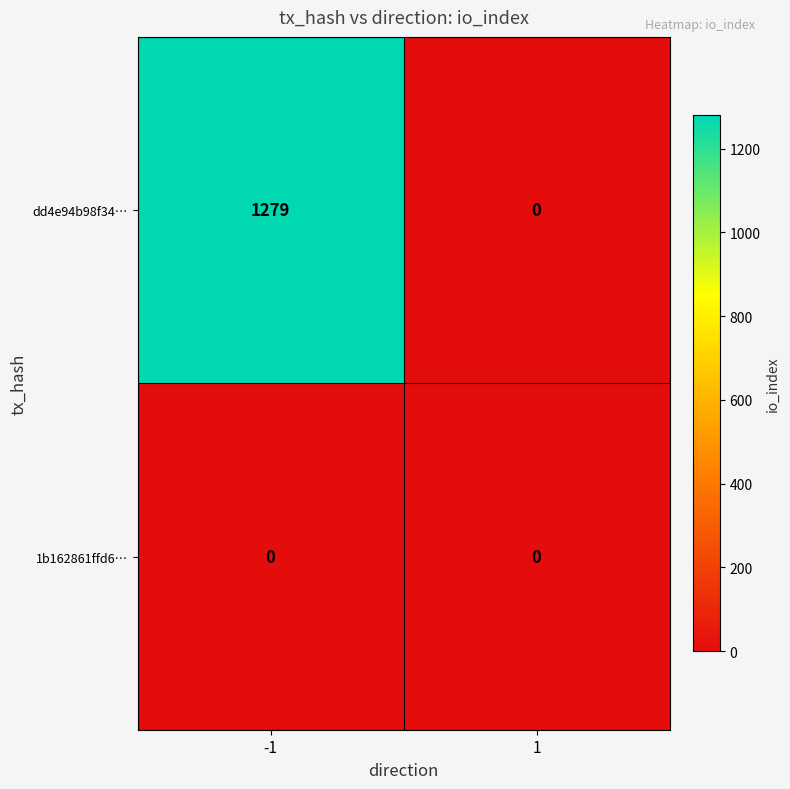

Count the number of categories in the chart.

2